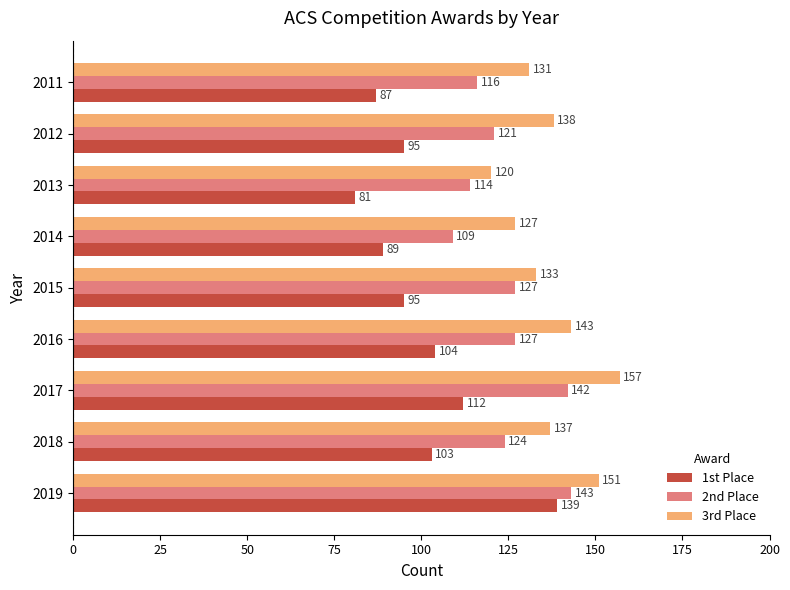

What is the sum of the 2nd Place values at 2012 and 2016?

248